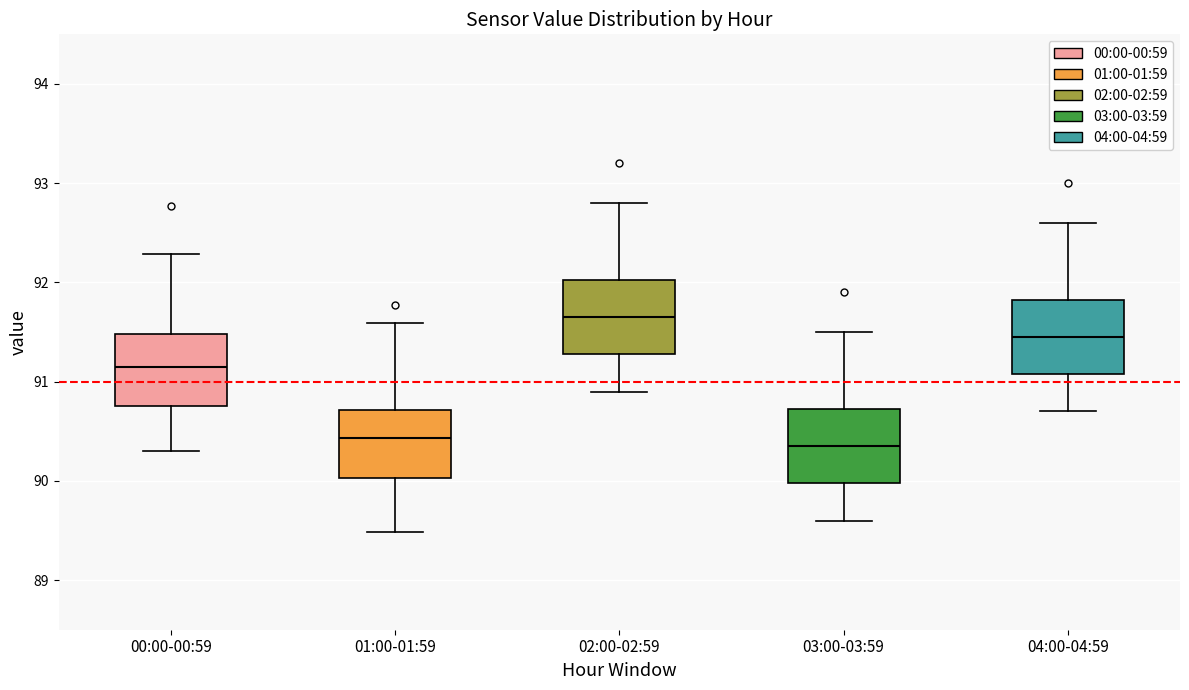

Reading left to right, transcribe this box plot: for each box, give where its median line is, the range the box spans, and where its two whiskers end, as read against the y-axis. The values are not printed on the chart, so give them approximately, as read against the axis.

00:00-00:59: median 91.2, box 90.8 to 91.5, whiskers 90.3 to 92.3
01:00-01:59: median 90.4, box 90.0 to 90.7, whiskers 89.5 to 91.6
02:00-02:59: median 91.7, box 91.3 to 92.0, whiskers 90.9 to 92.8
03:00-03:59: median 90.4, box 90.0 to 90.7, whiskers 89.6 to 91.5
04:00-04:59: median 91.5, box 91.1 to 91.8, whiskers 90.7 to 92.6